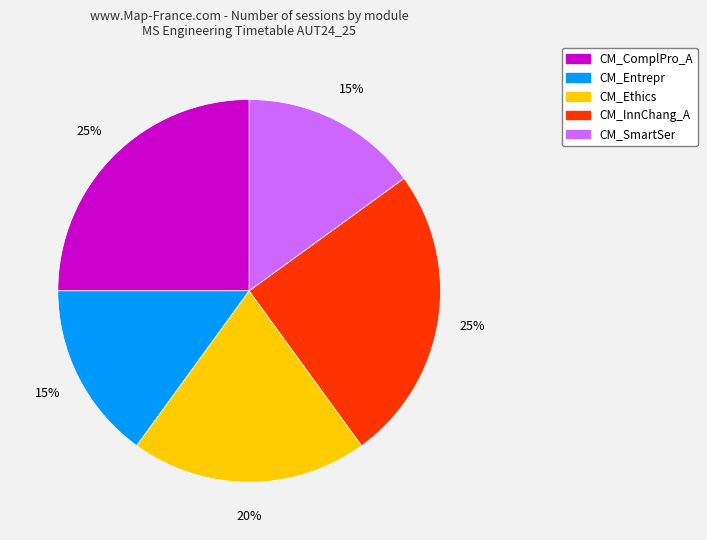

Count the number of slices in the pie.

5